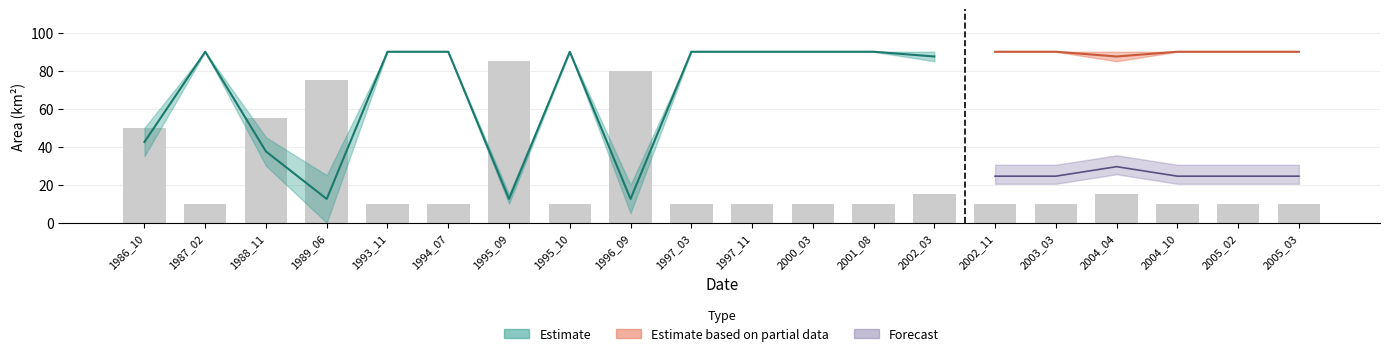

Reading left to right, extract all data points from this chart.

50	10	55	75	10	10	85	10	80	10	10	10	10	15	10	10	15	10	10	10